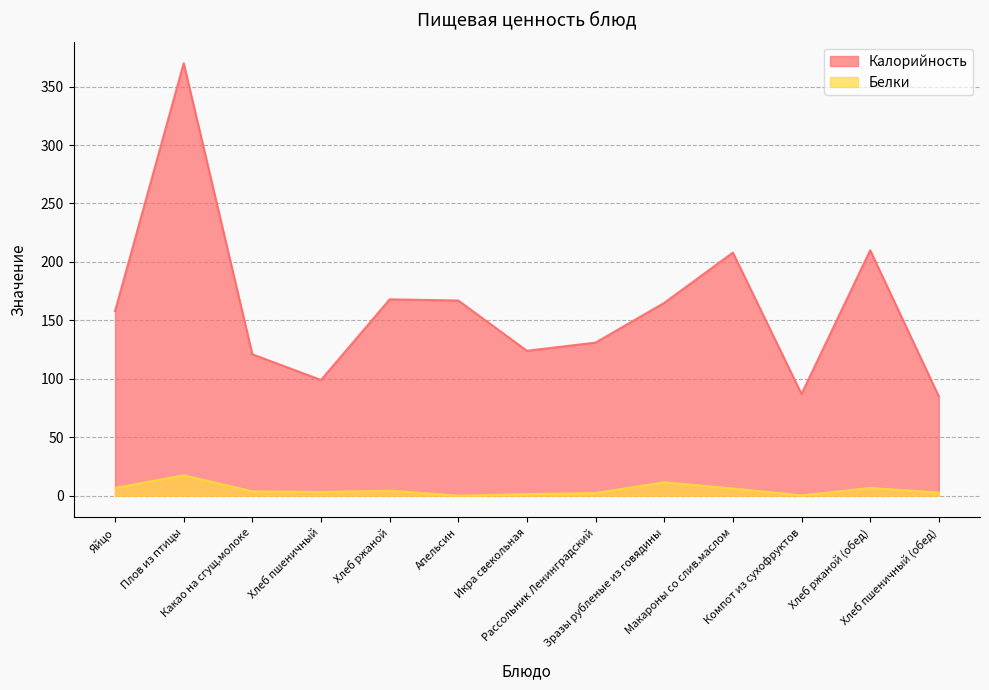

What is the label of the 1st point from the left?

Яйцо